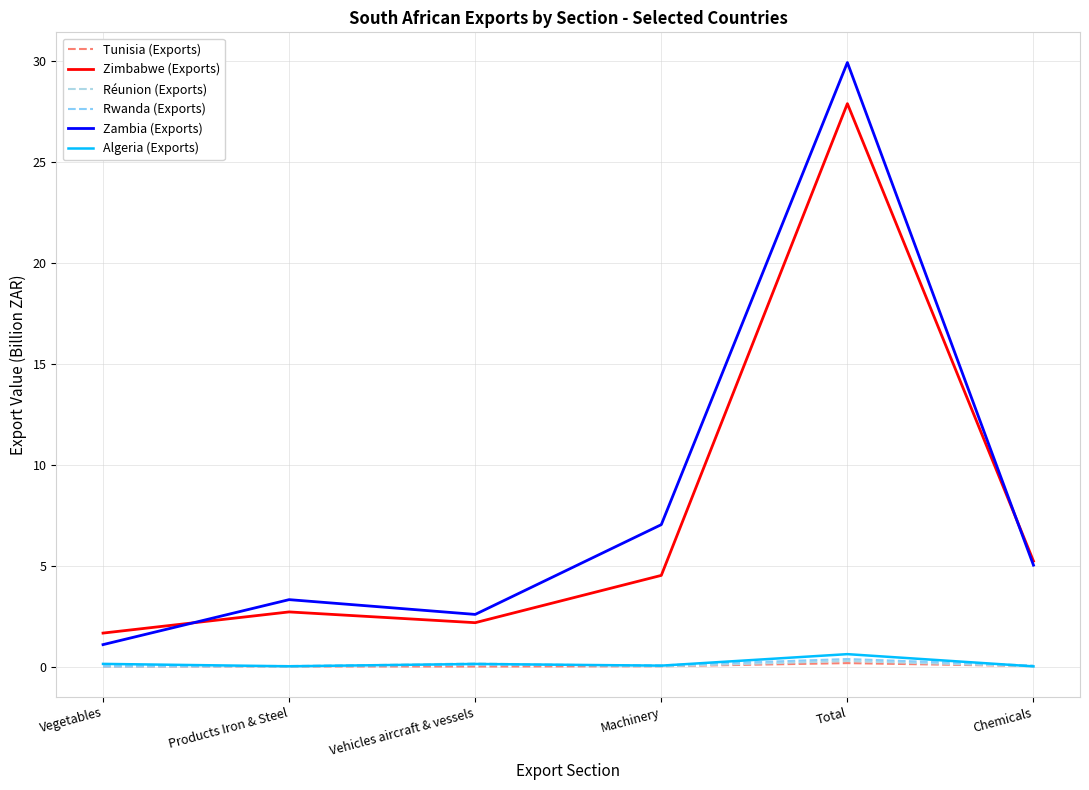

True or false: Algeria (Exports) and Zimbabwe (Exports) cross at least once.

False